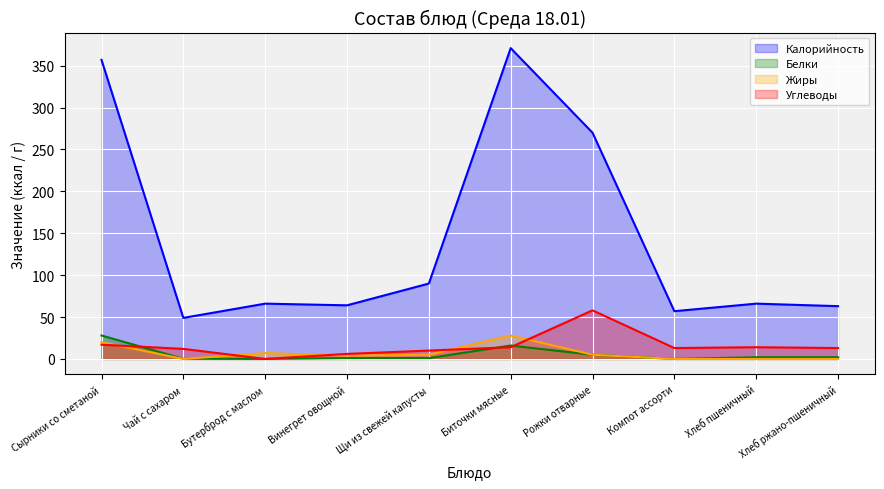

Which series has the widest spread of values?

Калорийность